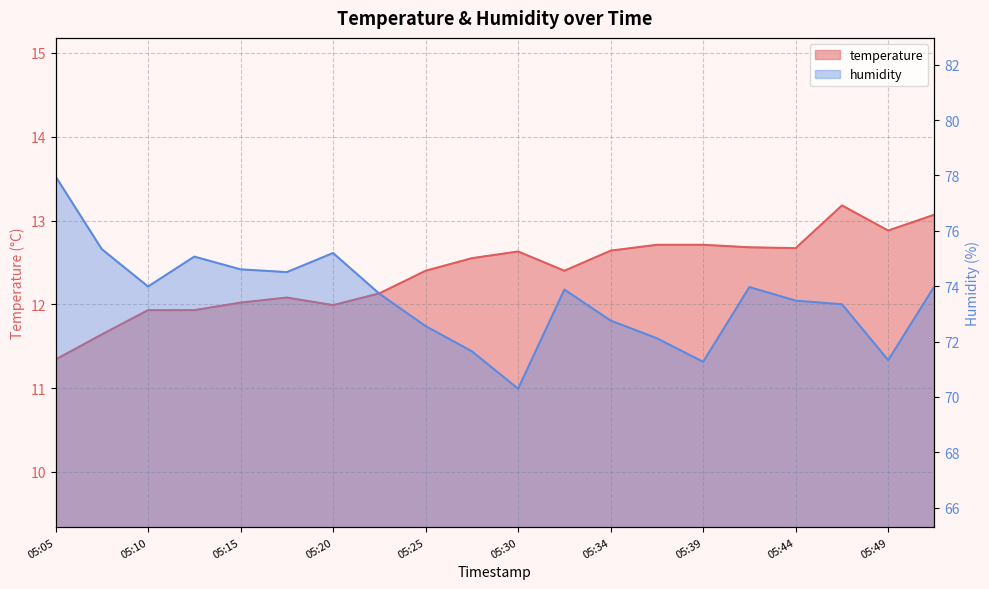

What is the difference between the maximum and minimum values in the temperature series?

1.8